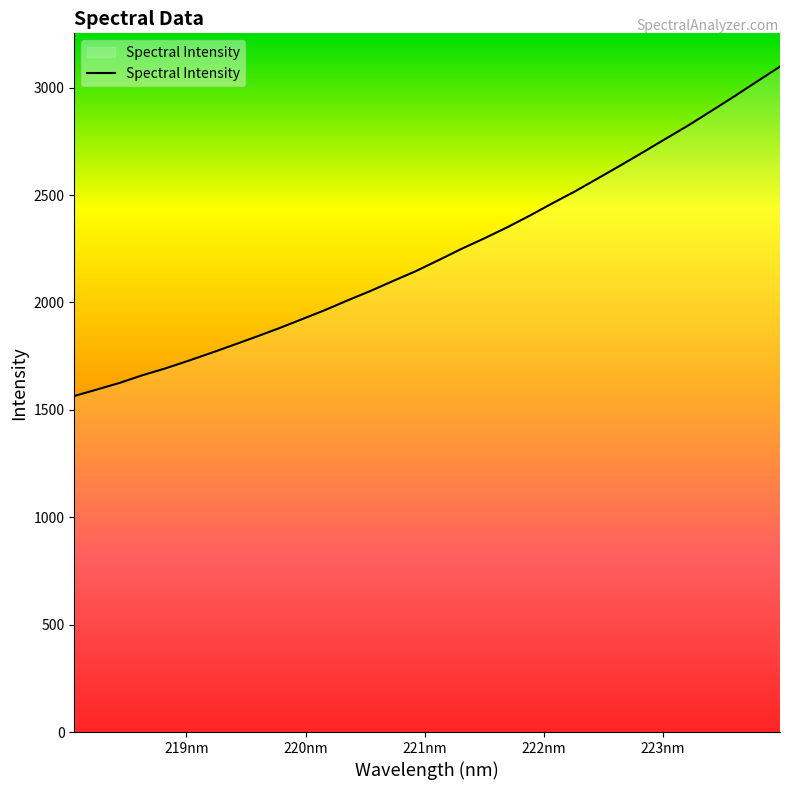

What is the maximum value shown in the chart?

3098.2